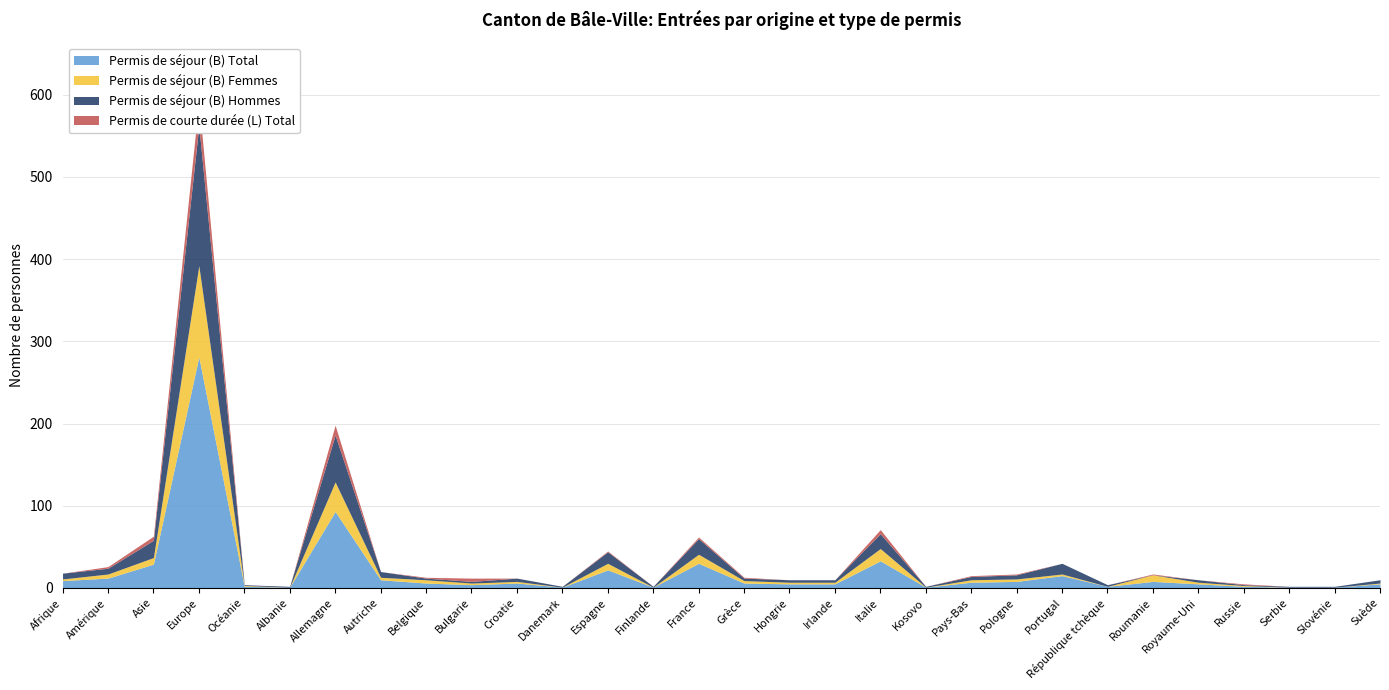

Reading left to right, list all the values displayed in this chart.

Permis de séjour (B) Total: 9	12	29	281	2	1	93	10	6	4	6	1	22	1	30	6	5	5	33	1	7	8	15	2	8	5	2	1	1	5
Permis de séjour (B) Femmes: 2	5	8	111	1	0	36	3	4	2	2	0	8	0	11	3	2	2	15	0	3	3	2	0	8	2	1	0	0	1
Permis de séjour (B) Hommes: 7	7	21	170	1	1	57	7	2	2	4	1	14	1	19	3	3	3	18	1	4	5	13	2	0	3	1	1	1	4
Permis de courte durée (L) Total: 0	2	5	30	0	0	12	0	1	4	0	0	1	0	2	1	0	0	5	0	1	1	0	0	1	0	1	0	0	0